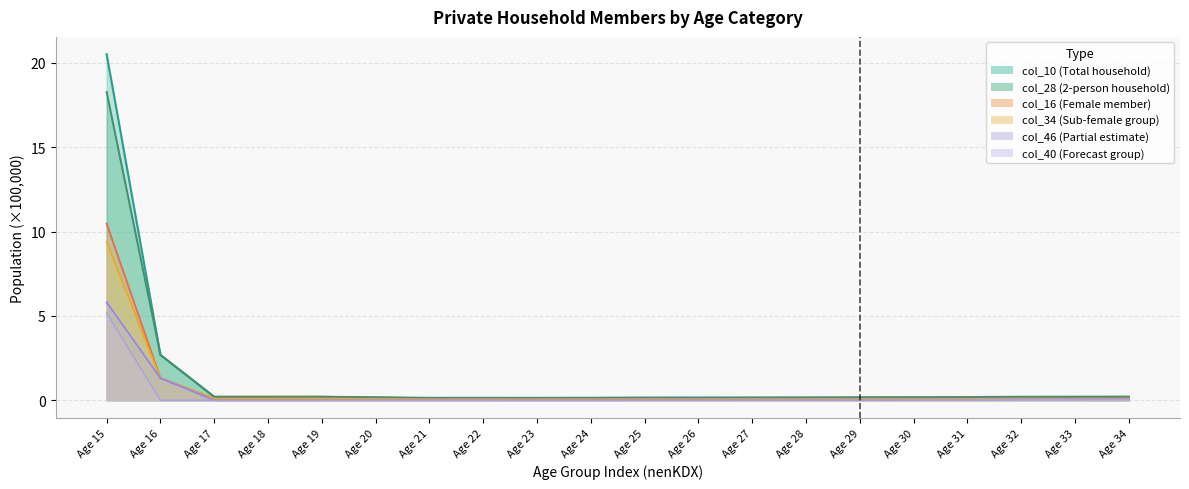

Reading left to right, extract all data points from this chart.

col_10: 20.5	2.7	0.2	0.2	0.2	0.2	0.1	0.1	0.1	0.1	0.2	0.2	0.2	0.2	0.2	0.2	0.2	0.2	0.2	0.2
col_16: 10.5	1.3	0.1	0.1	0.1	0.1	0.1	0.1	0.1	0.1	0.1	0.1	0.1	0.1	0.1	0.1	0.1	0.1	0.1	0.1
col_28: 18.3	2.7	0.2	0.2	0.2	0.2	0.1	0.1	0.1	0.1	0.1	0.1	0.1	0.1	0.1	0.2	0.2	0.2	0.2	0.2
col_34: 9.4	1.3	0.1	0.1	0.1	0.1	0.1	0.1	0.1	0.1	0.1	0.1	0.1	0.1	0.1	0.1	0.1	0.1	0.1	0.1
col_46: 5.8	1.3	0.0	0.0	0.0	0.0	0.0	0.0	0.0	0.0	0.0	0.0	0.0	0.0	0.0	0.0	0.0	0.1	0.1	0.1
col_40: 5.2	0.0	0.0	0.0	0.0	0.0	0.0	0.0	0.0	0.0	0.0	0.0	0.0	0.0	0.0	0.0	0.0	0.0	0.0	0.1